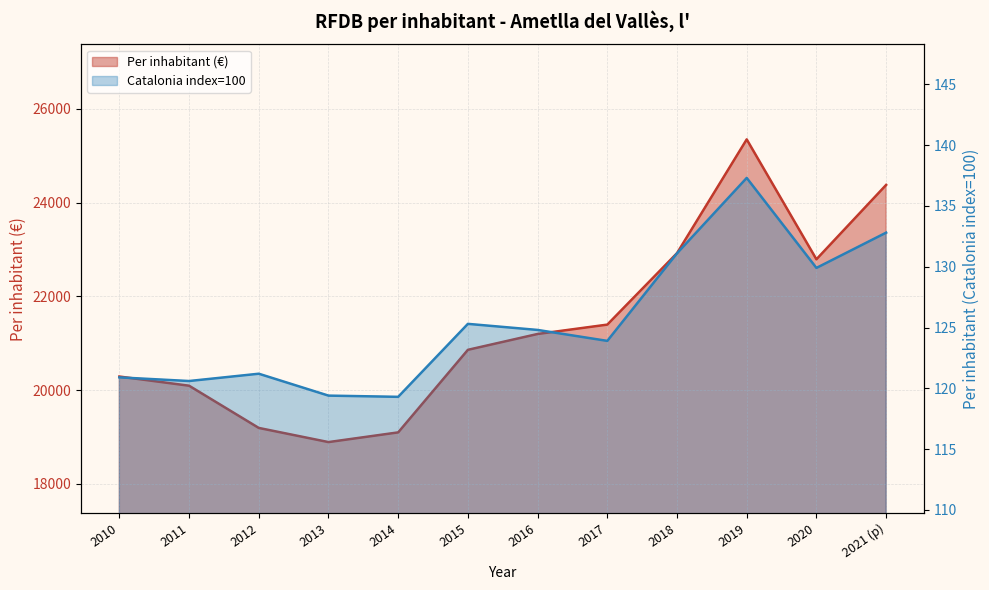

At which label is Per inhabitant (Catalonia index=100) closest to 128?

2020